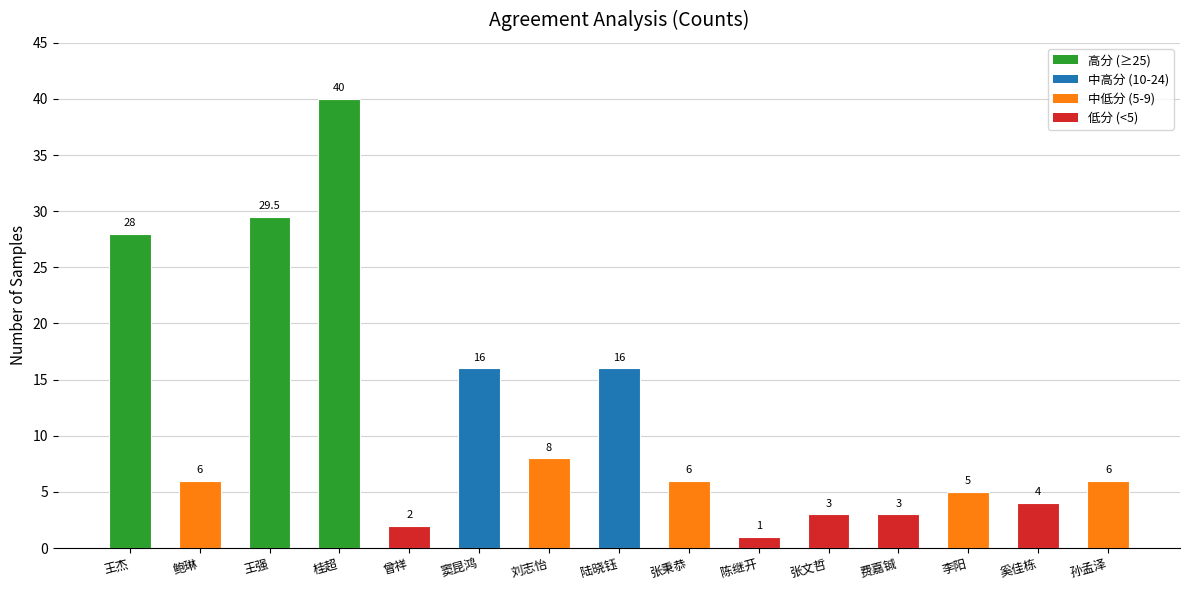

What is the difference between the maximum and second lowest values?

38.0